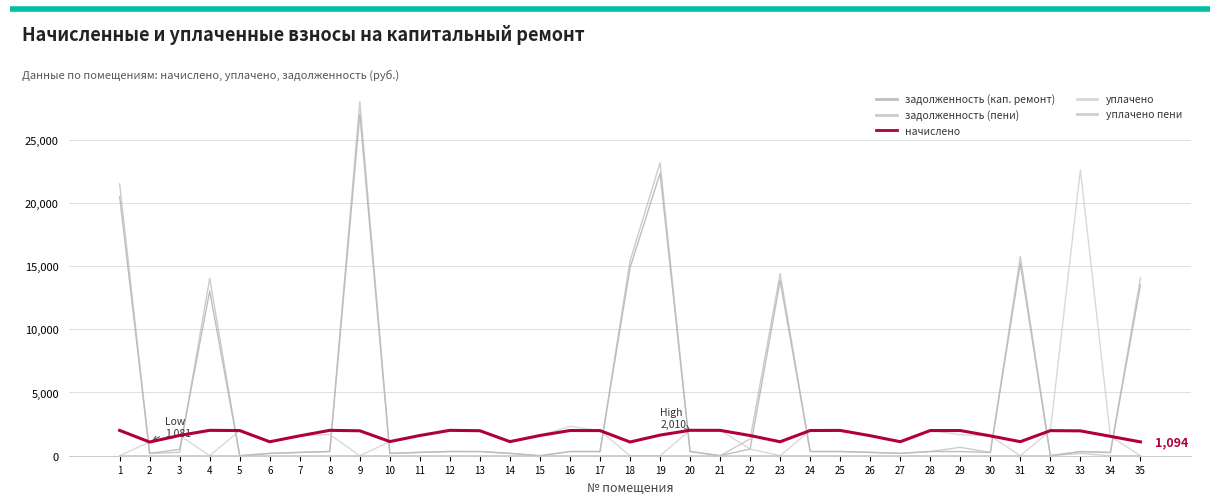

What value does the уплачено series have at 20?

2009.8